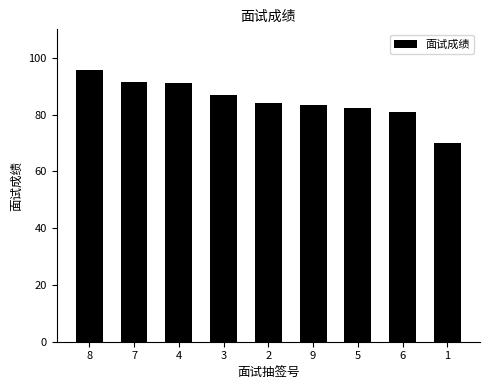

At which label does the data first exceed 84?

8